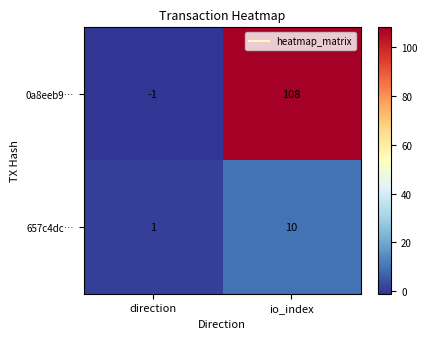

Where is 657c4dc… nearest to the value 5?

direction